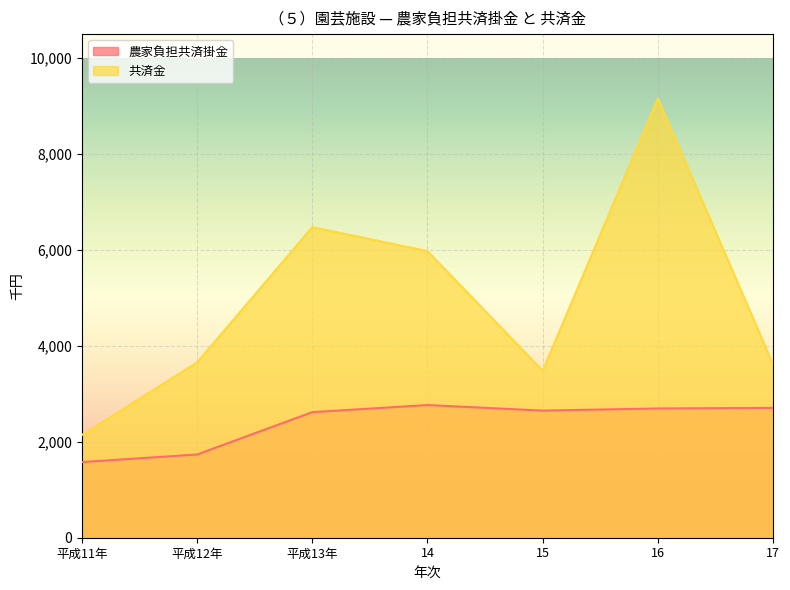

What value does the 共済金 series have at 平成12年, to the nearest 50?

3650